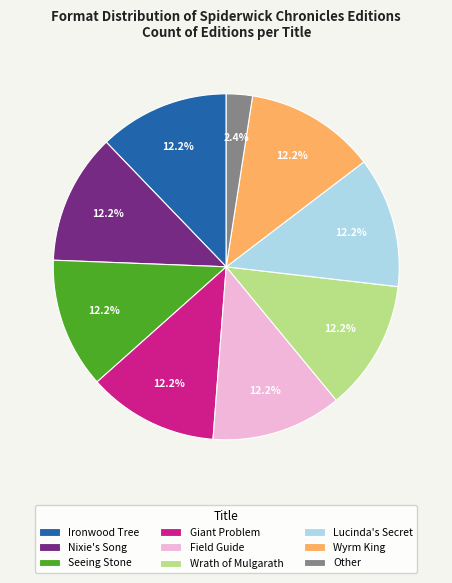

Is it true that Other is 2% of the pie?

True